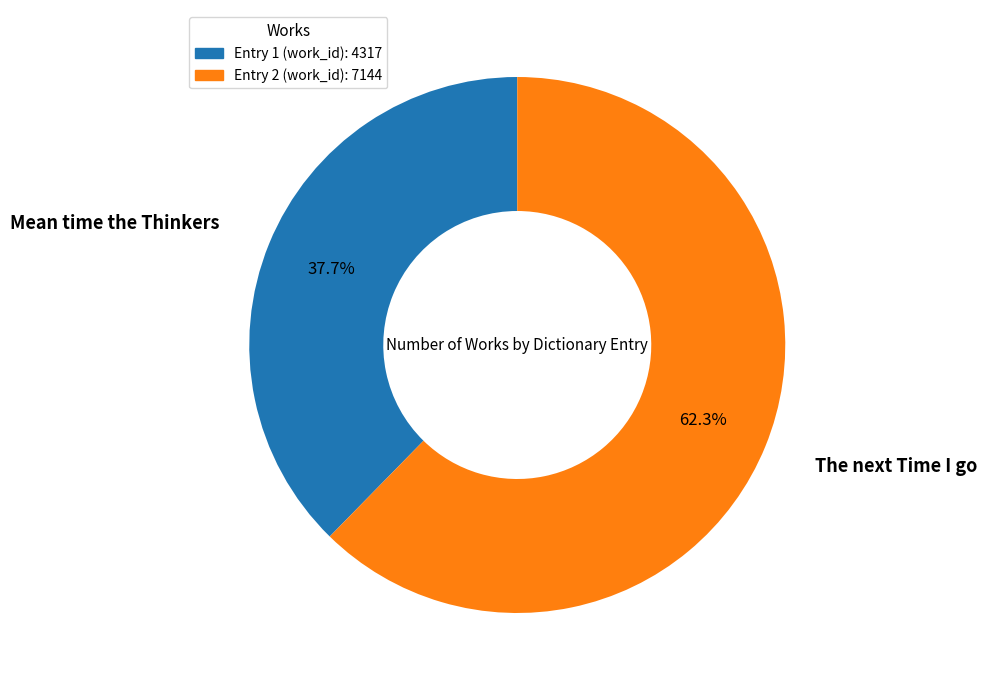

Count the number of slices in the pie.

2